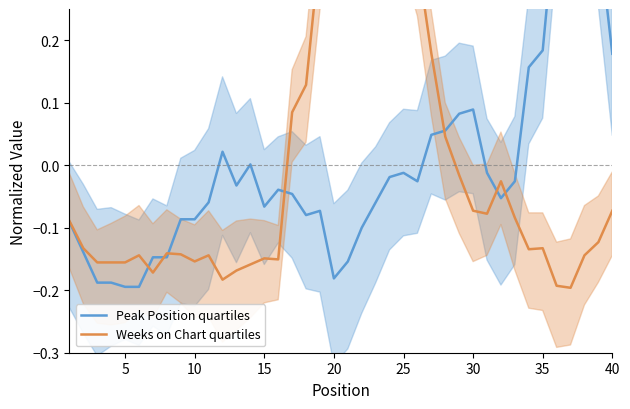

What is the difference between the maximum and second lowest values in the Peak Position quartiles series?

0.8